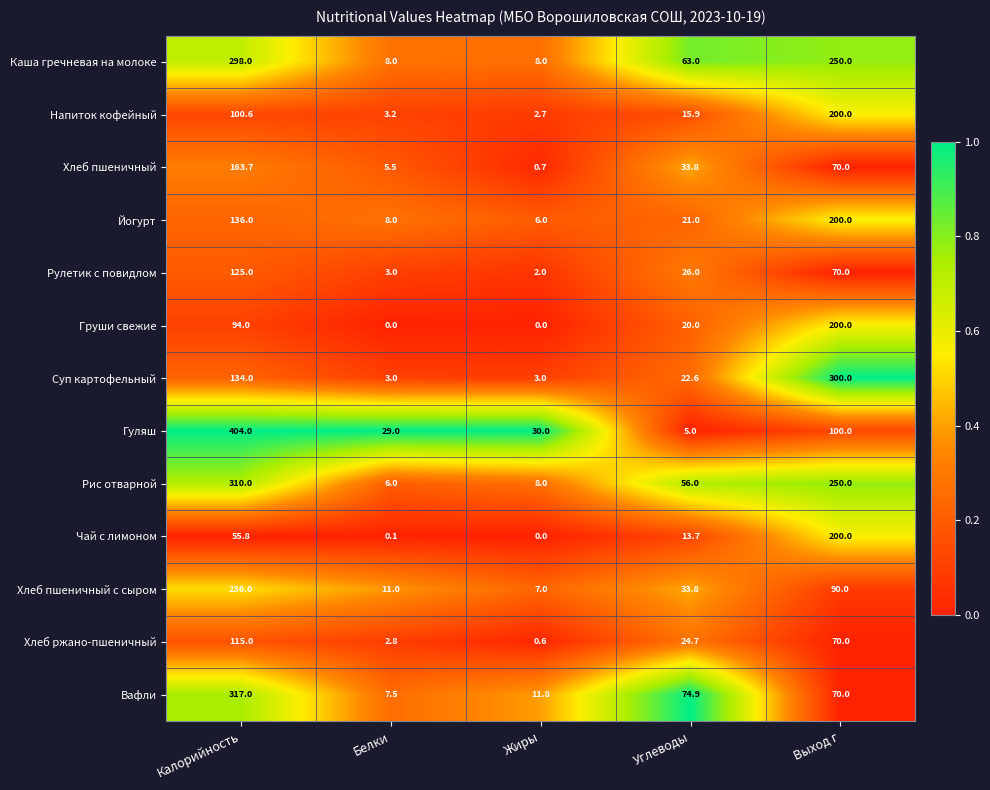

Rank the categories by Напиток кофейный value from highest to lowest.

Выход г, Калорийность, Углеводы, Белки, Жиры